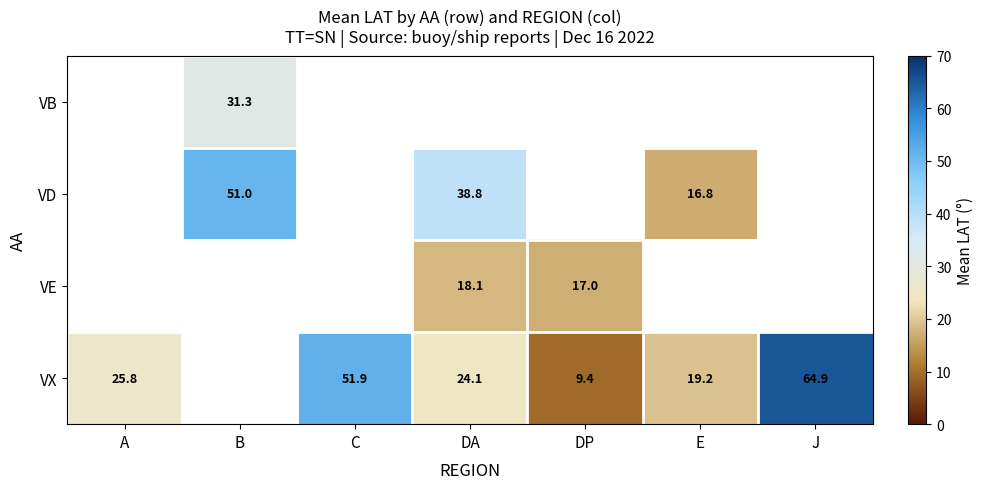

The value of VE at DP is 17.0. True or false?

True